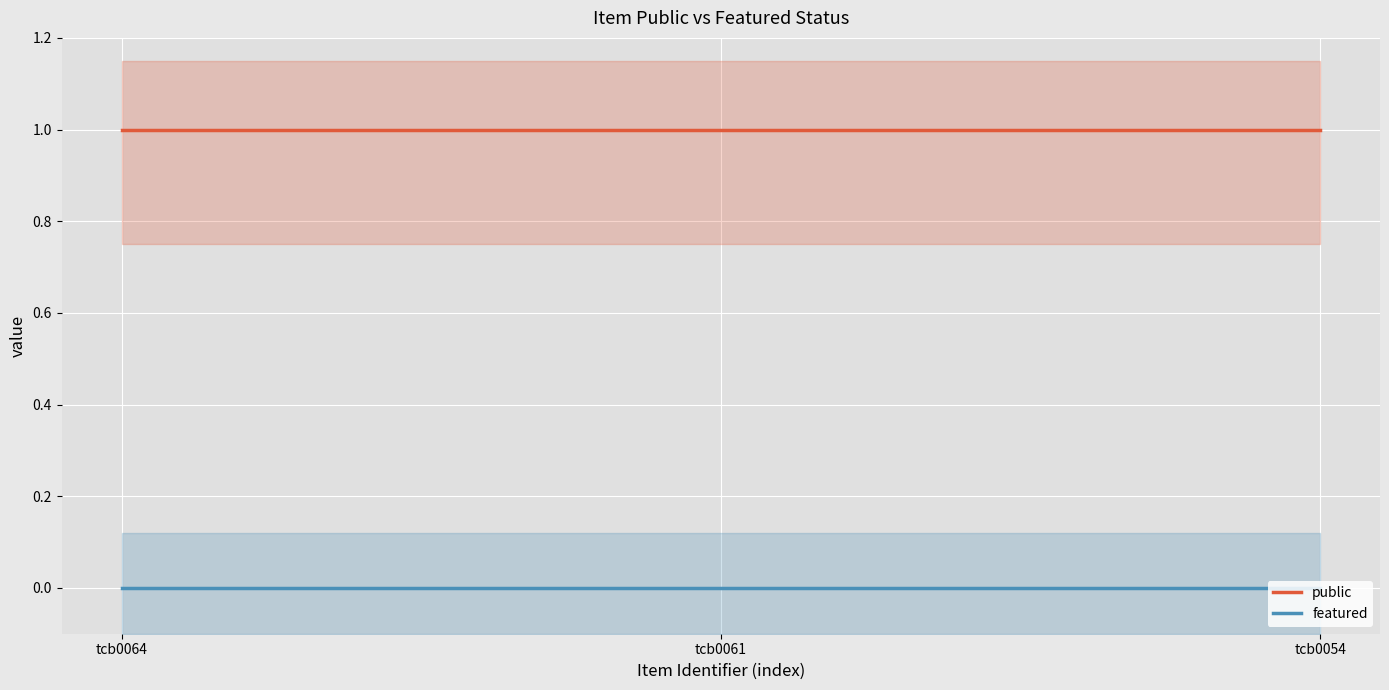

True or false: public has a value of 2 at tcb0054.

False